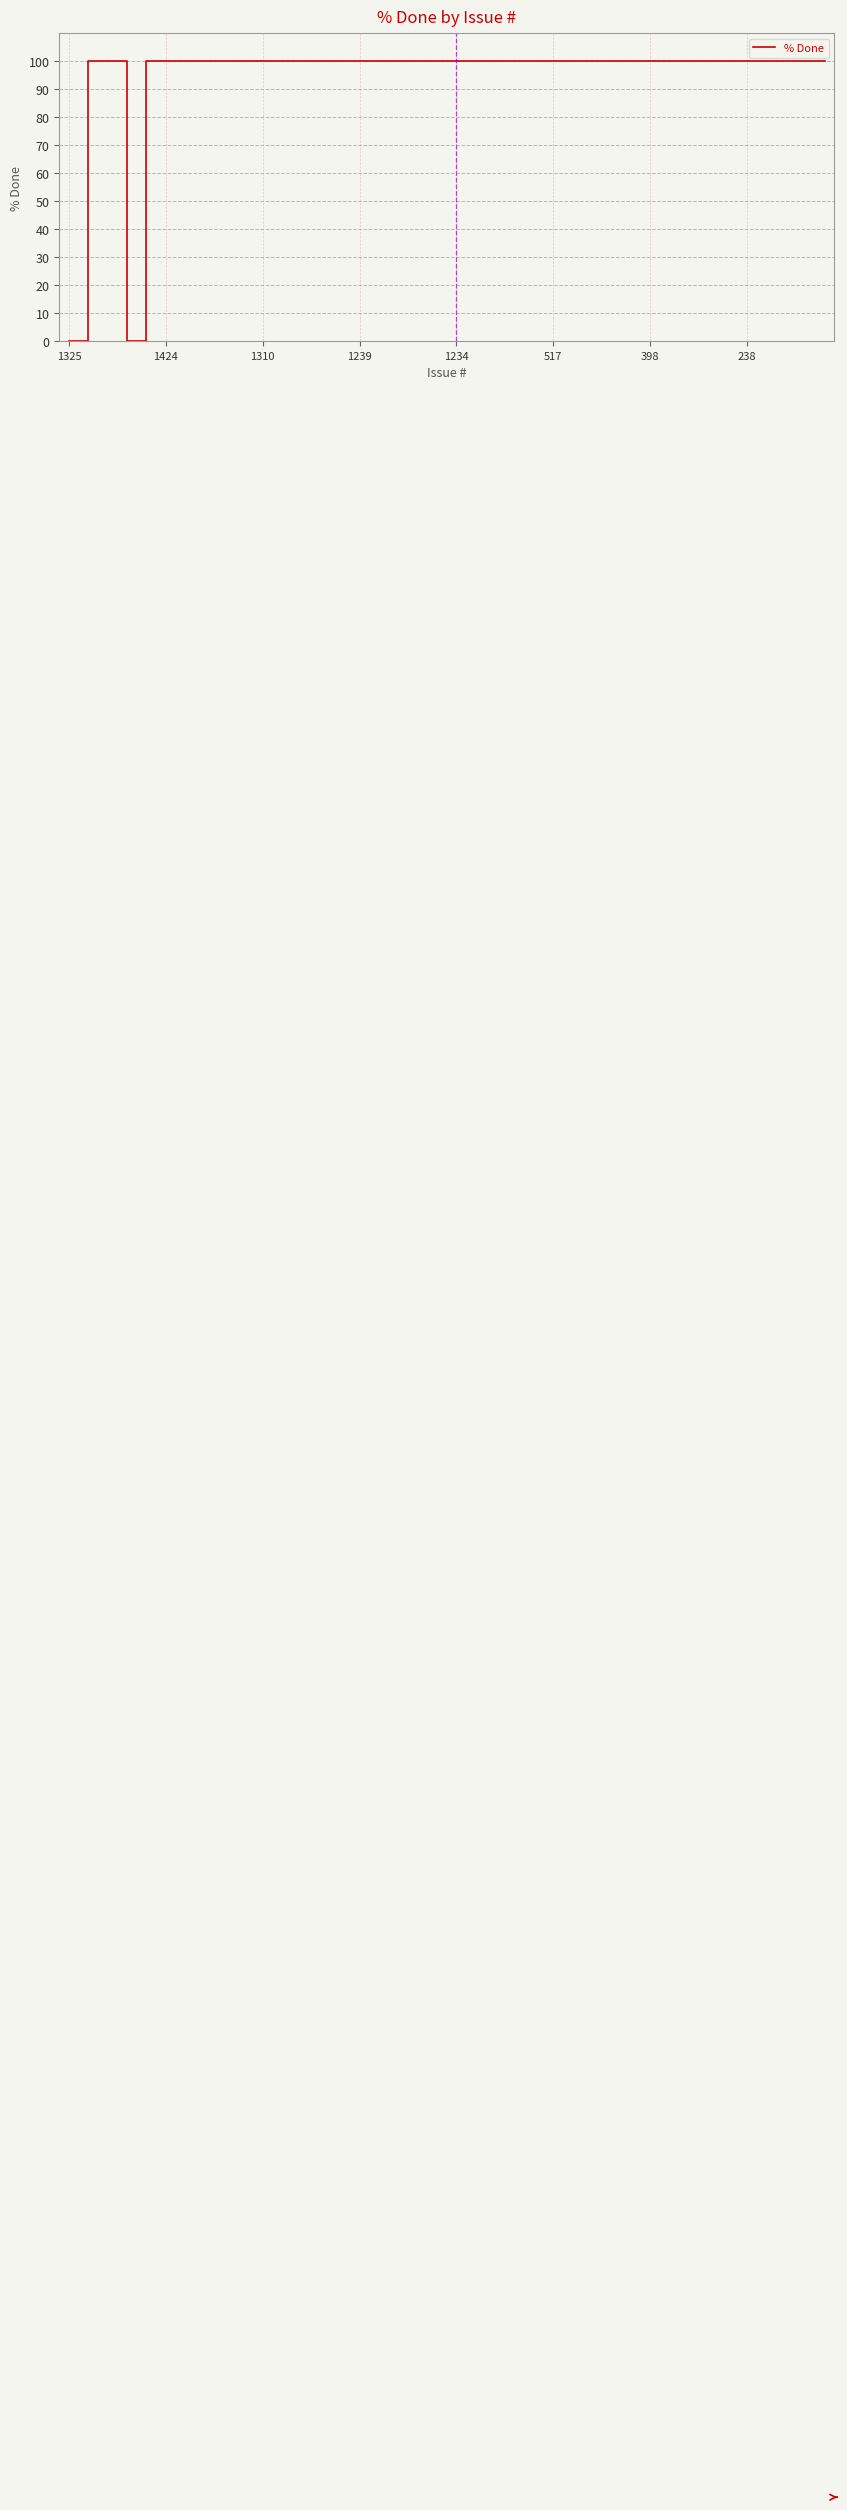

What is the difference between the maximum and minimum values?

100